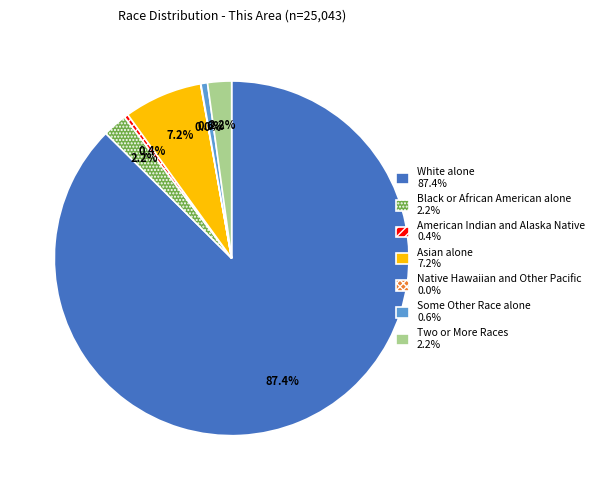

Between Two or More Races and American Indian and Alaska Native, which is larger?

Two or More Races